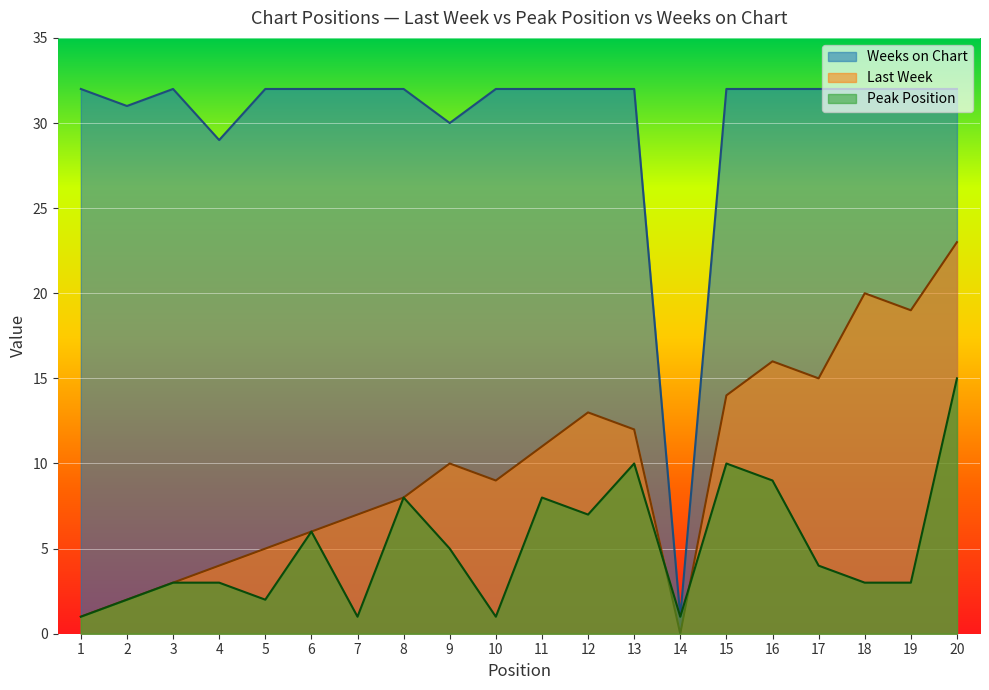

Which series has the widest spread of values?

Weeks on Chart